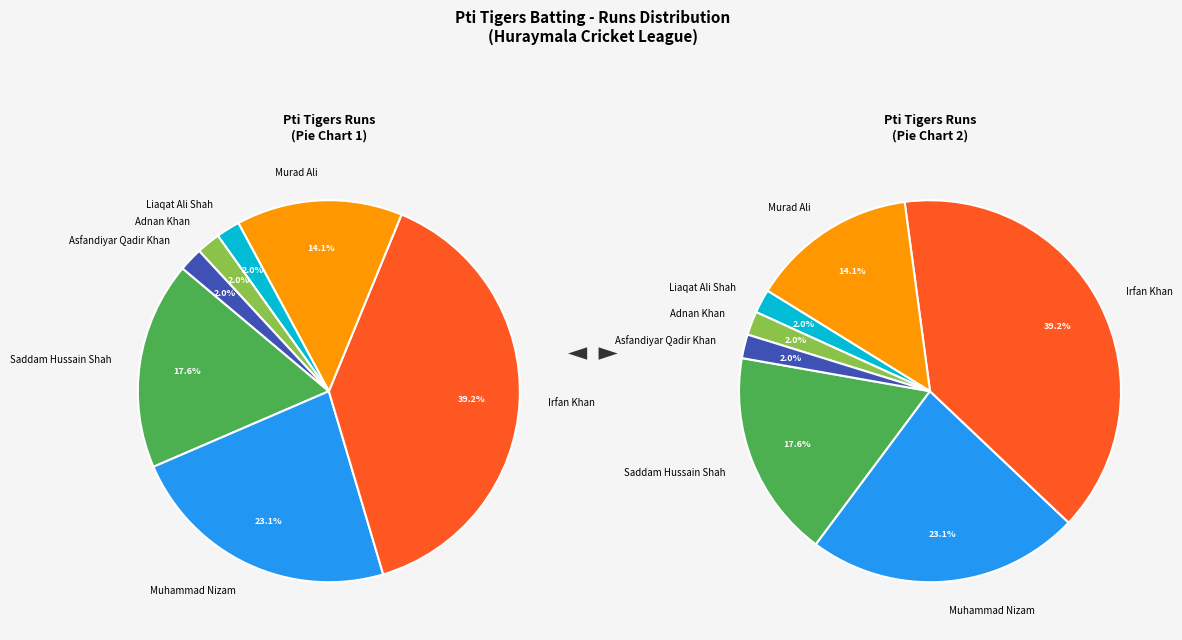

Is it true that Manzoor Shah is 0% of the pie?

True